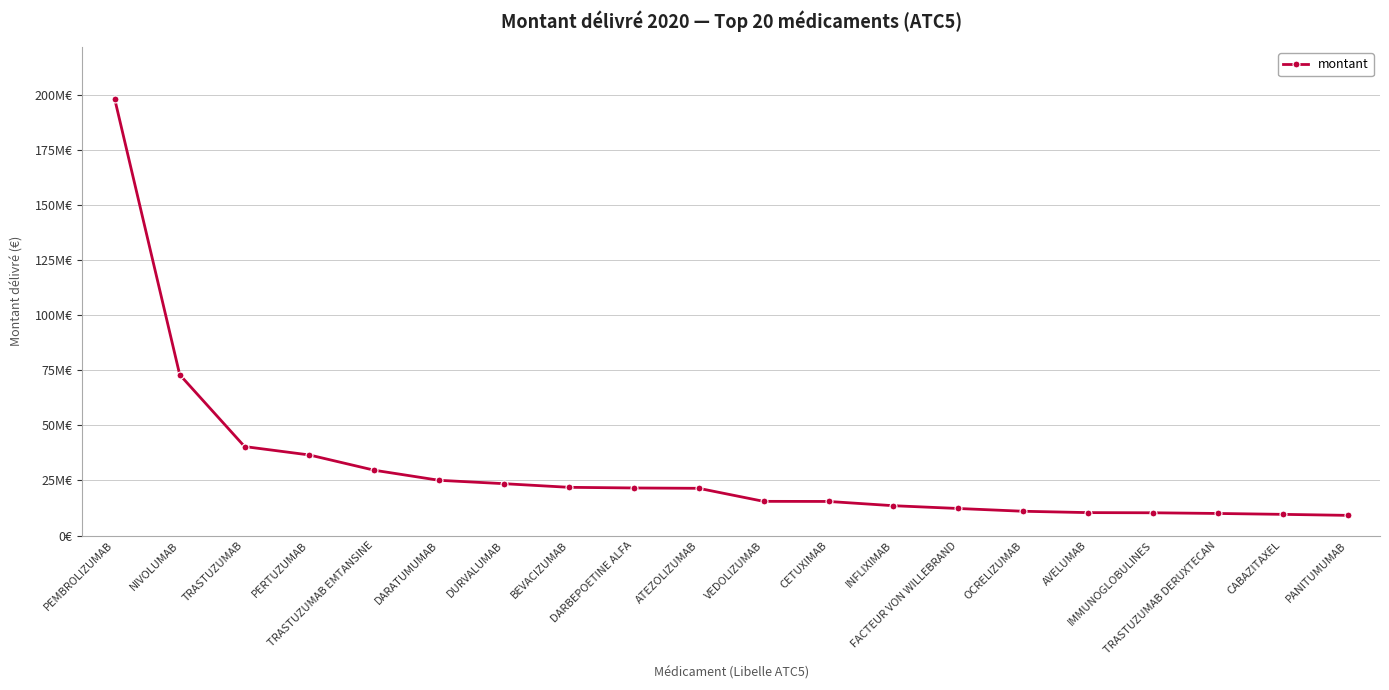

What is the sum of the values at OCRELIZUMAB and TRASTUZUMAB EMTANSINE?

40625605.5